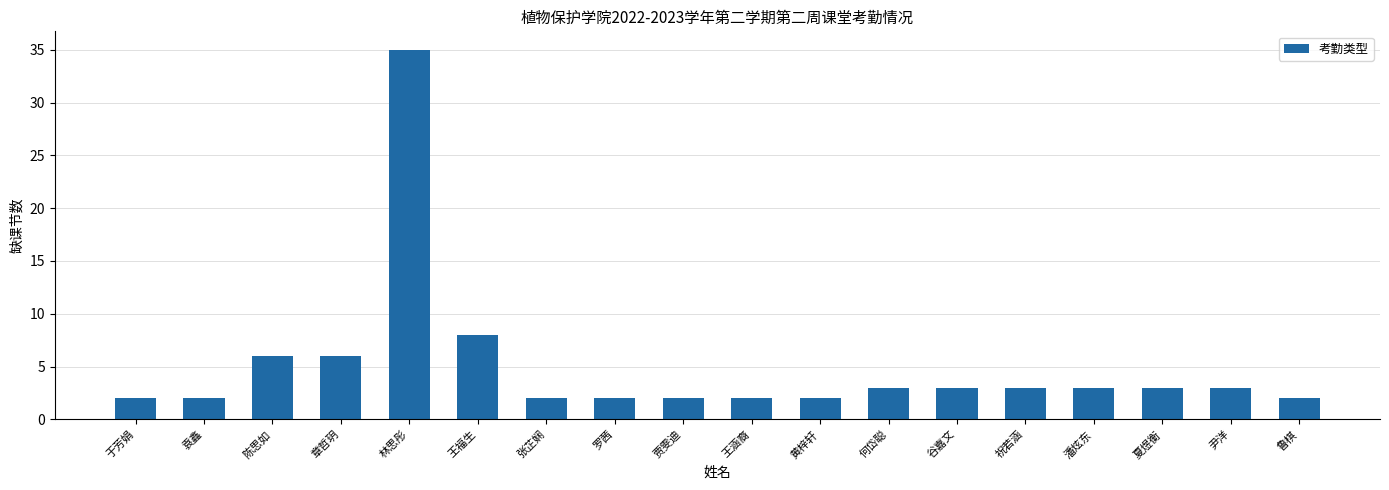

Where does the data first go above 3?

陈思如